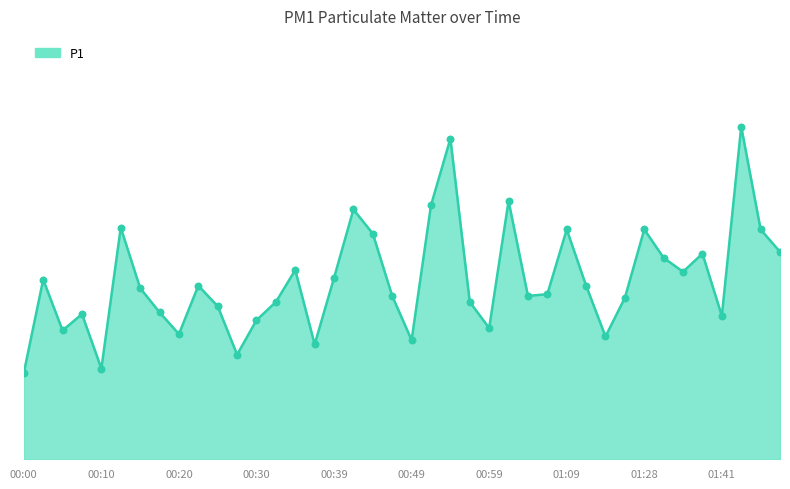

Is this an area chart (filled region under the line)?

Yes